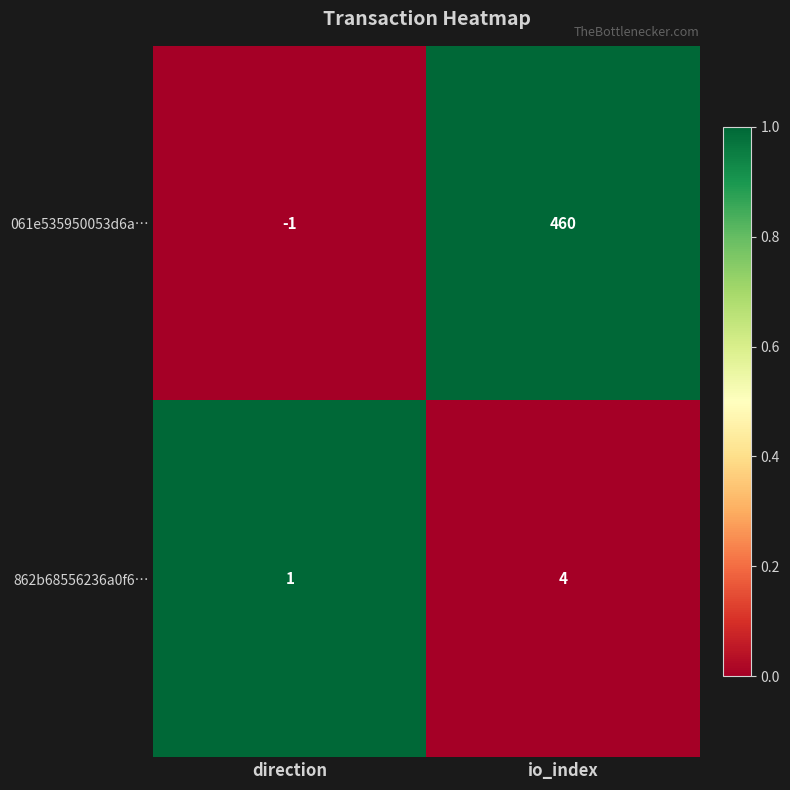

Which series has the largest range (max minus min)?

061e535950053d6a…